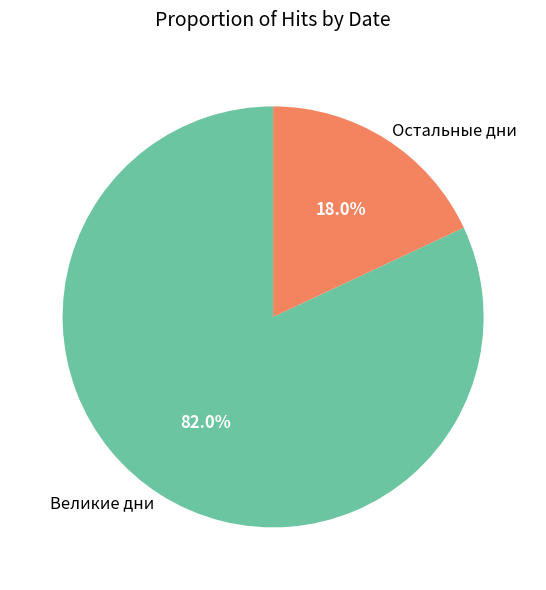

What percentage is NOT represented by Остальные дни?

82.0%